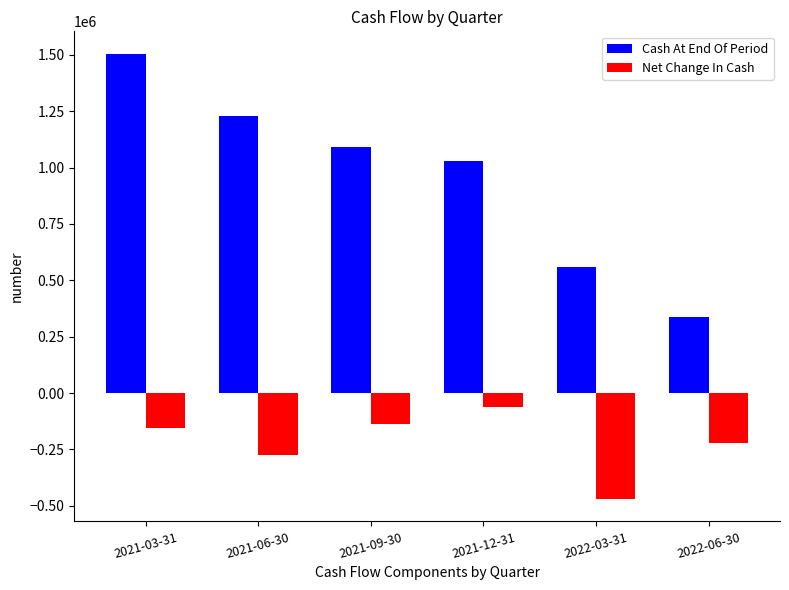

The Net Change In Cash series shows -328267 at 2022-03-31. True or false?

False